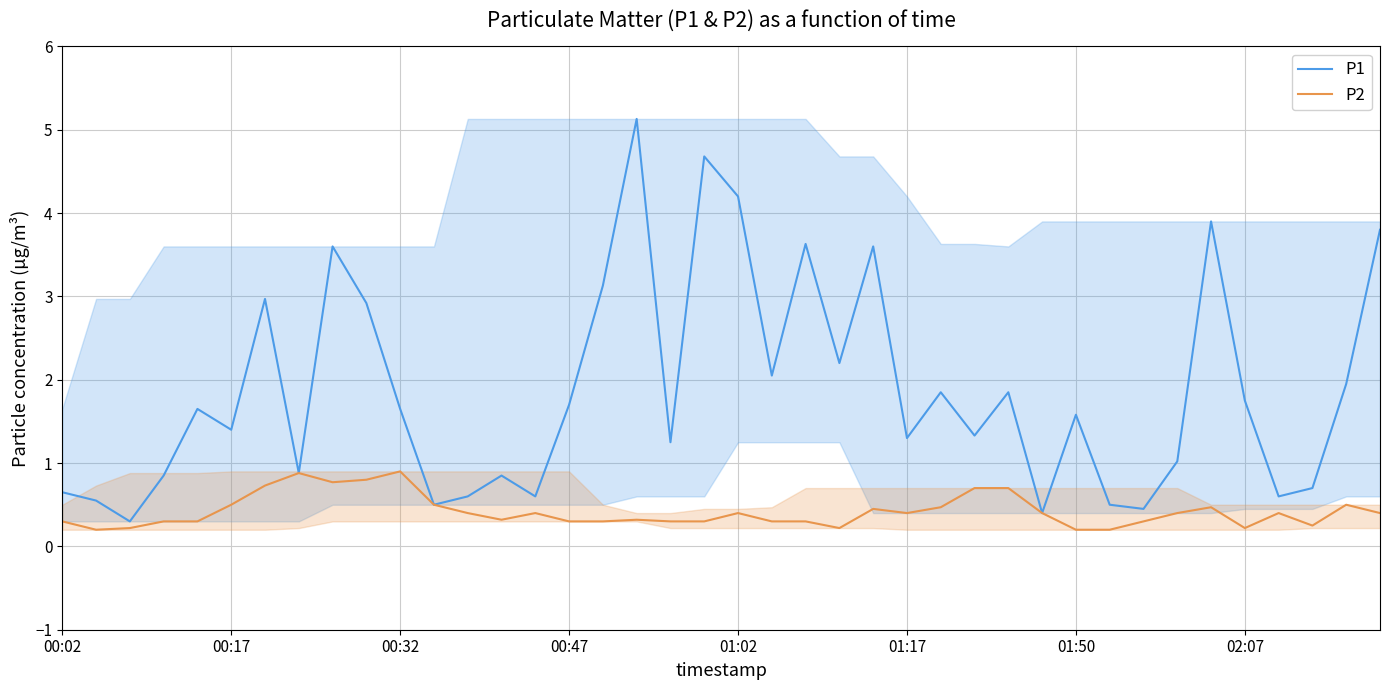

True or false: P1 and P2 intersect in this chart.

False